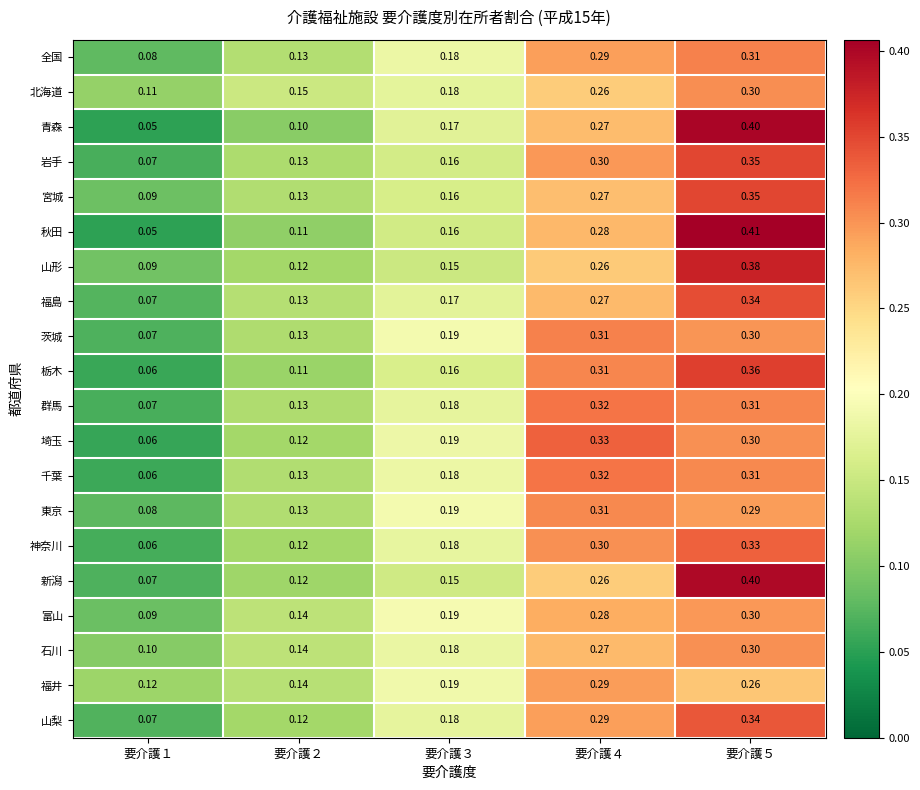

Which series has the widest spread of values?

秋田